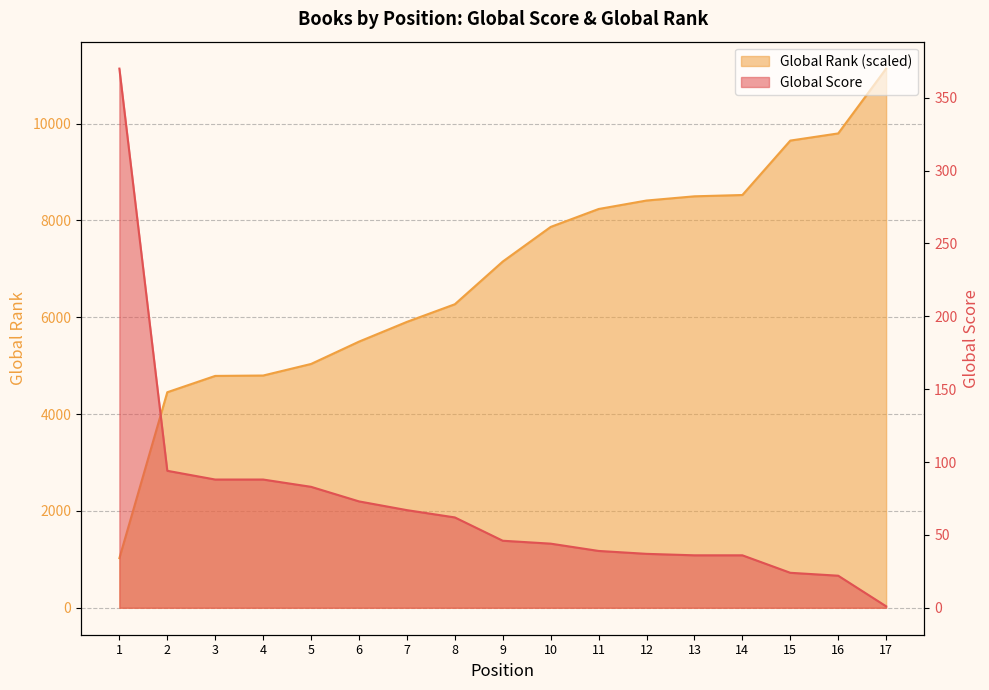

Rank the series at 5 from lowest to highest value.

Global Score, Global Rank (scaled)